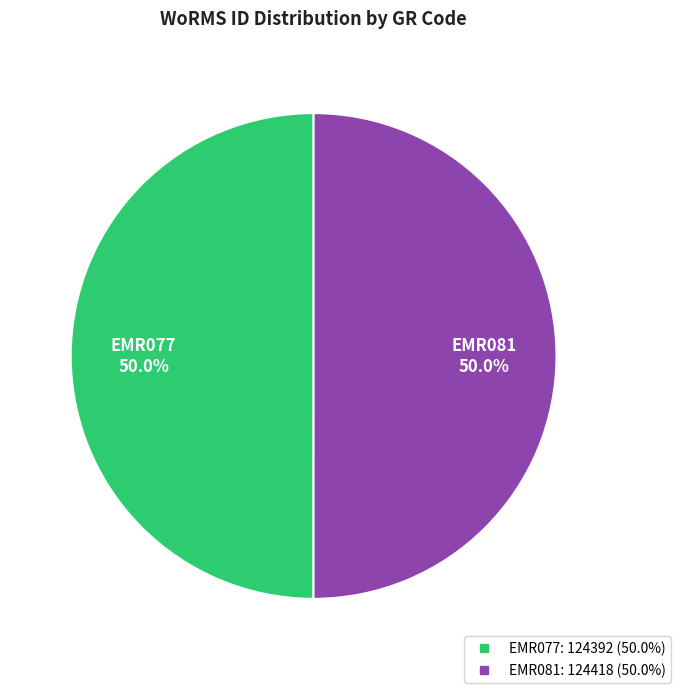

The EMR081 slice represents 50% of the pie. True or false?

True